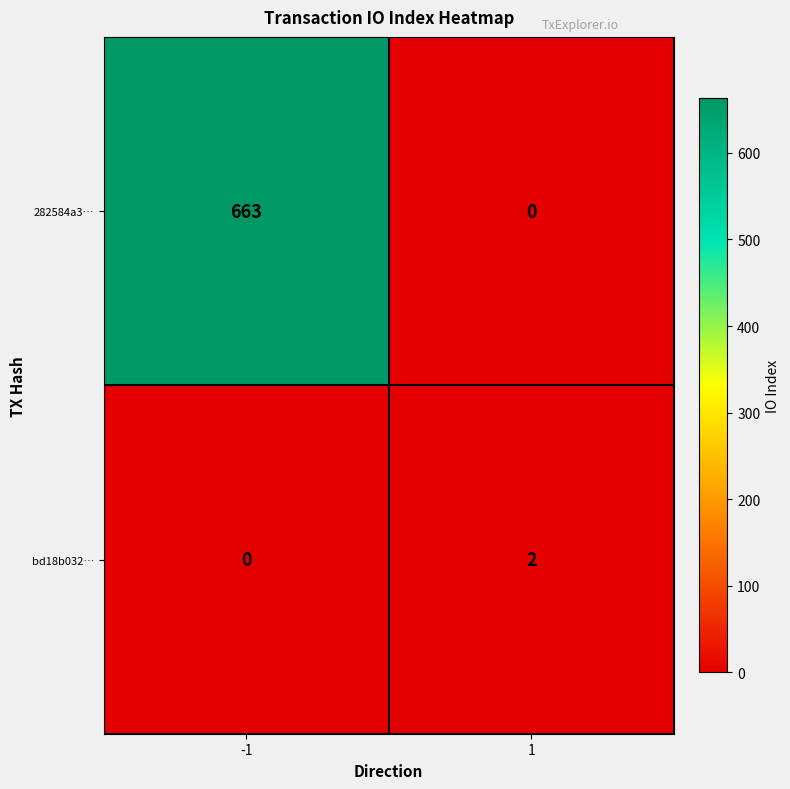

Reading right to left, list all the values displayed in this chart.

282584a3…: 0	663
bd18b032…: 2	0